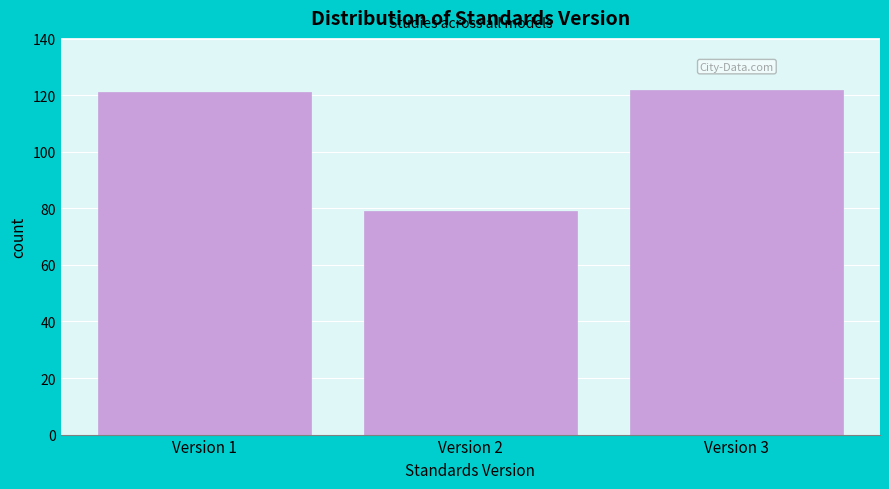

Reading left to right, what are all the values shown in this chart?

121	79	122